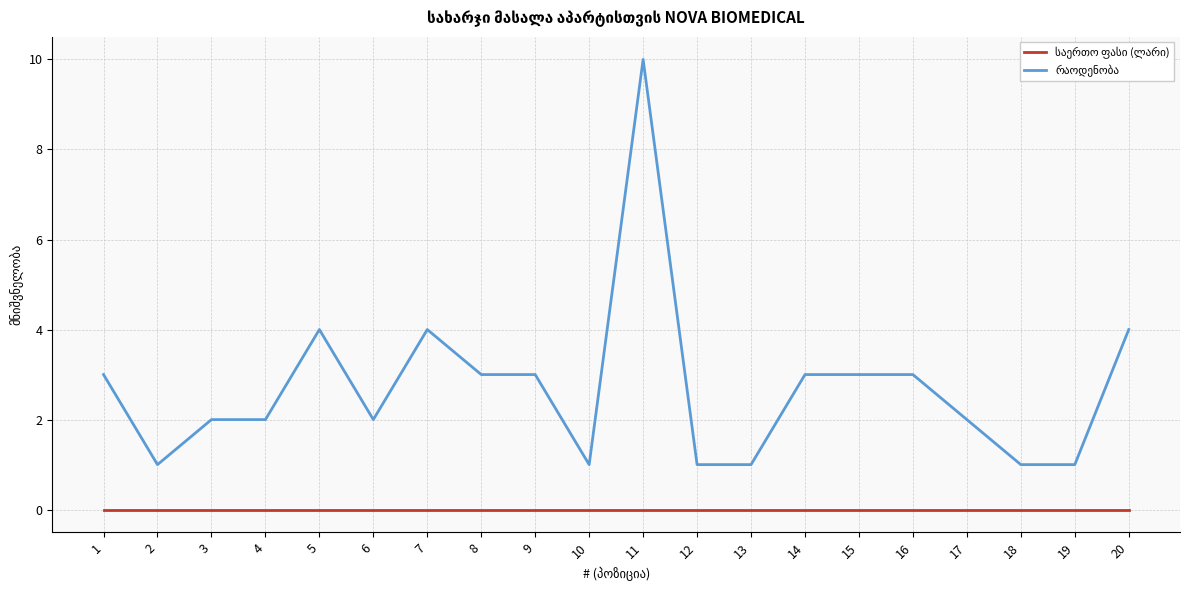

What is the greatest value displayed?

10